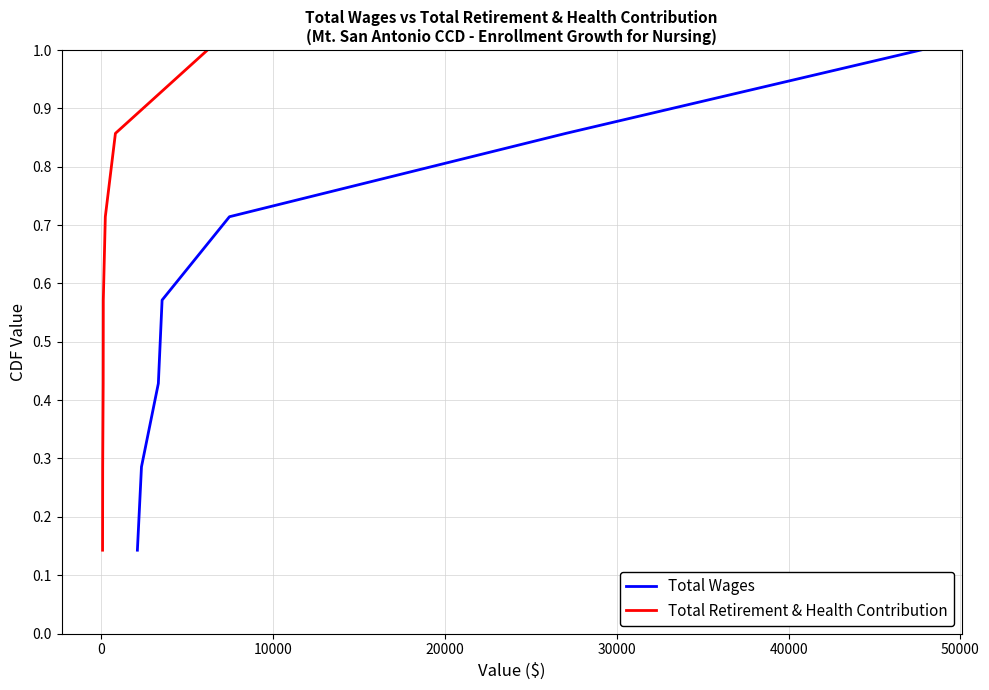

True or false: Total Retirement & Health Contribution and Total Wages intersect in this chart.

False